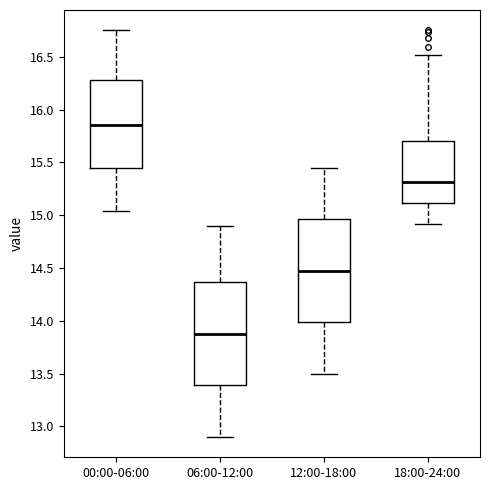

Reading left to right, transcribe this box plot: for each box, give where its median line is, the range the box spans, and where its two whiskers end, as read against the y-axis. The values are not printed on the chart, so give them approximately, as read against the axis.

00:00-06:00: median 15.85, box 15.45 to 16.30, whiskers 15.05 to 16.75
06:00-12:00: median 13.90, box 13.40 to 14.35, whiskers 12.90 to 14.90
12:00-18:00: median 14.50, box 14.00 to 14.95, whiskers 13.50 to 15.45
18:00-24:00: median 15.30, box 15.10 to 15.70, whiskers 14.90 to 16.50